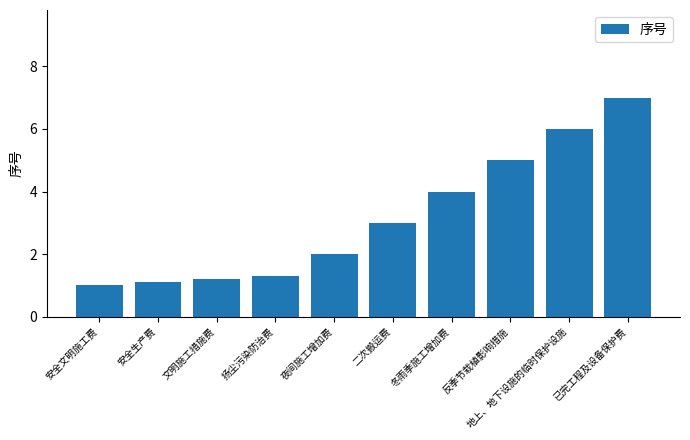

List the labels in order of value, largest first.

已完工程及设备保护费, 地上、地下设施的临时保护设施, 反季节栽植影响措施, 冬雨季施工增加费, 二次搬运费, 夜间施工增加费, 扬尘污染防治费, 文明施工措施费, 安全生产费, 安全文明施工费